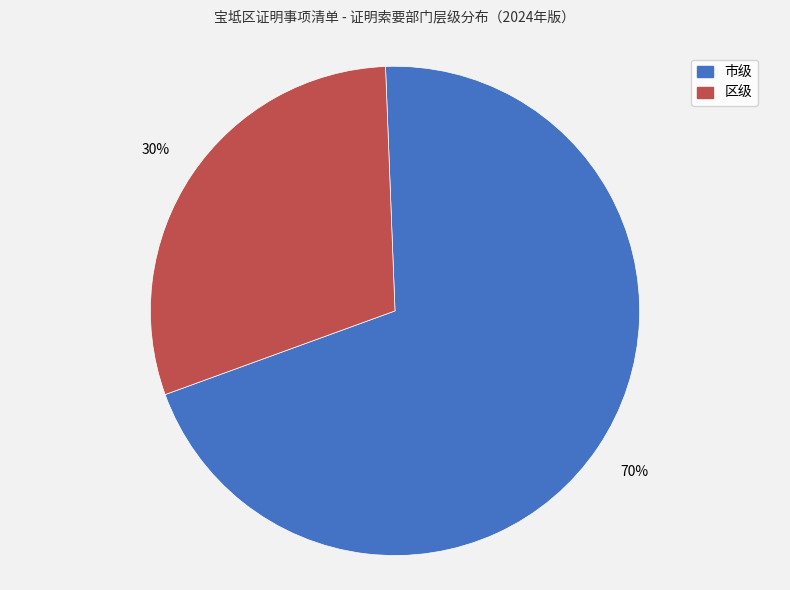

How many segments does this pie chart have?

2